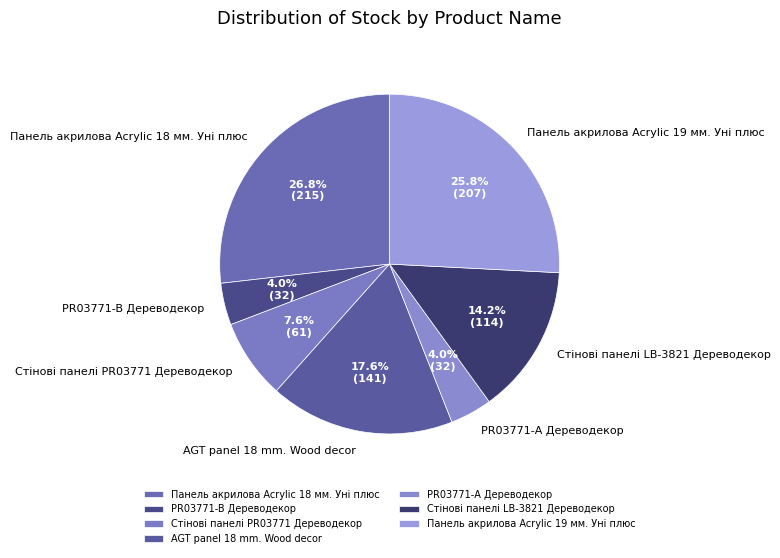

To the nearest percent, what portion does Стінові панелі LB-3821 Дереводекор represent?

14%